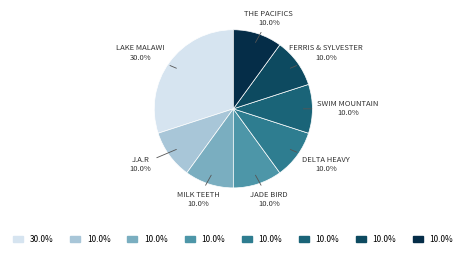

To the nearest percent, what is the difference between the largest and smallest slice percentages?

20%